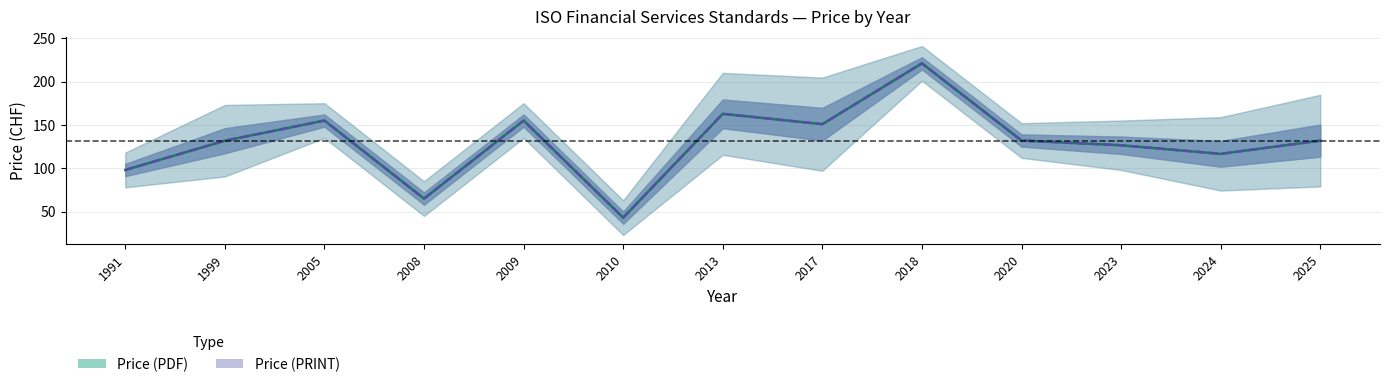

How many lines are shown in the chart?

2